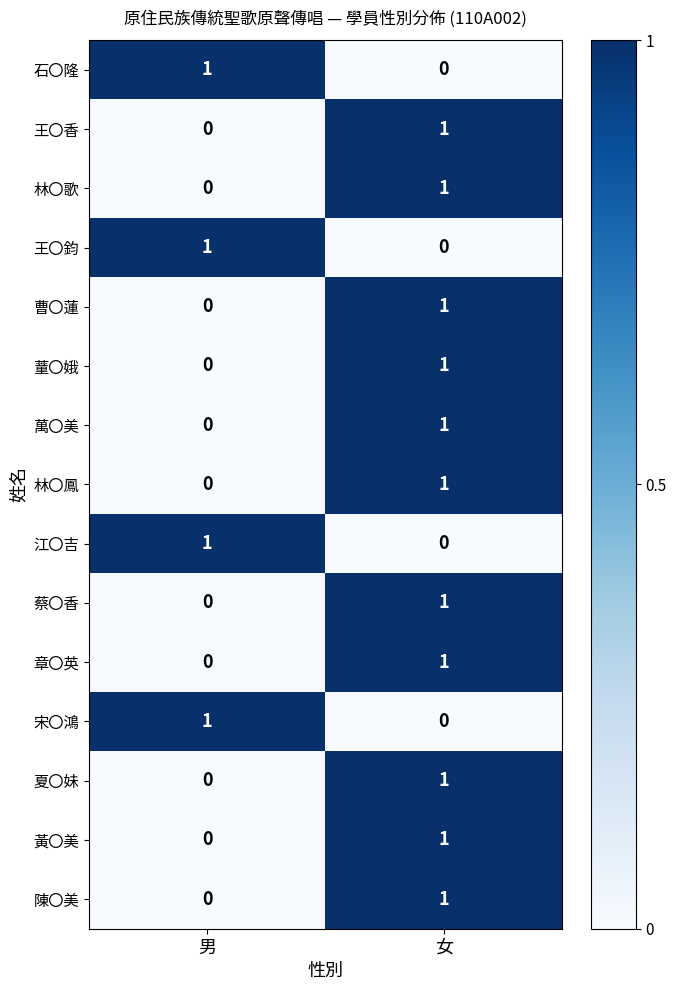

Reading right to left, transcribe all the data shown in this chart.

石〇隆: 女=0	男=1
王〇香: 女=1	男=0
林〇歌: 女=1	男=0
王〇鈞: 女=0	男=1
曹〇蓮: 女=1	男=0
蕫〇娥: 女=1	男=0
萬〇美: 女=1	男=0
林〇鳳: 女=1	男=0
江〇吉: 女=0	男=1
蔡〇香: 女=1	男=0
章〇英: 女=1	男=0
宋〇鴻: 女=0	男=1
夏〇妹: 女=1	男=0
黃〇美: 女=1	男=0
陳〇美: 女=1	男=0